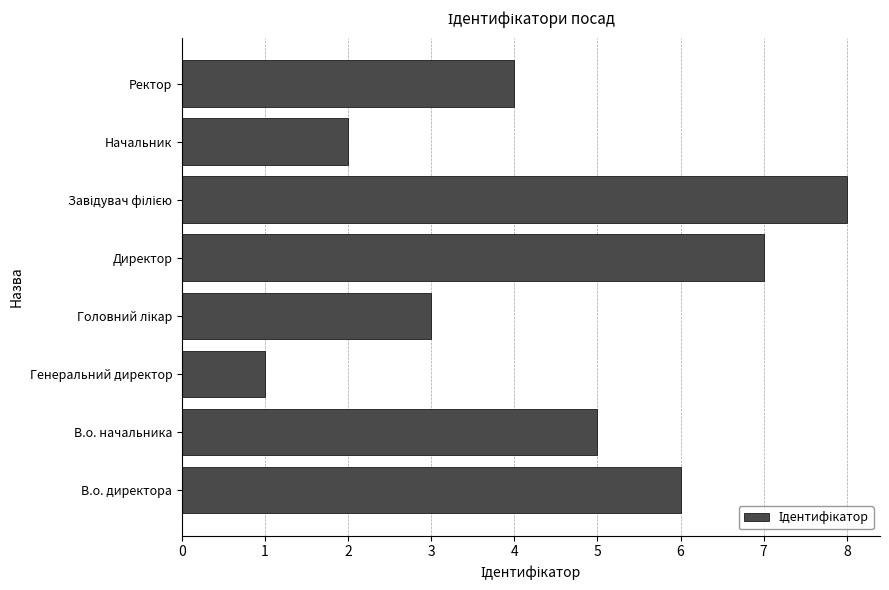

What is the minimum value shown in the chart?

1